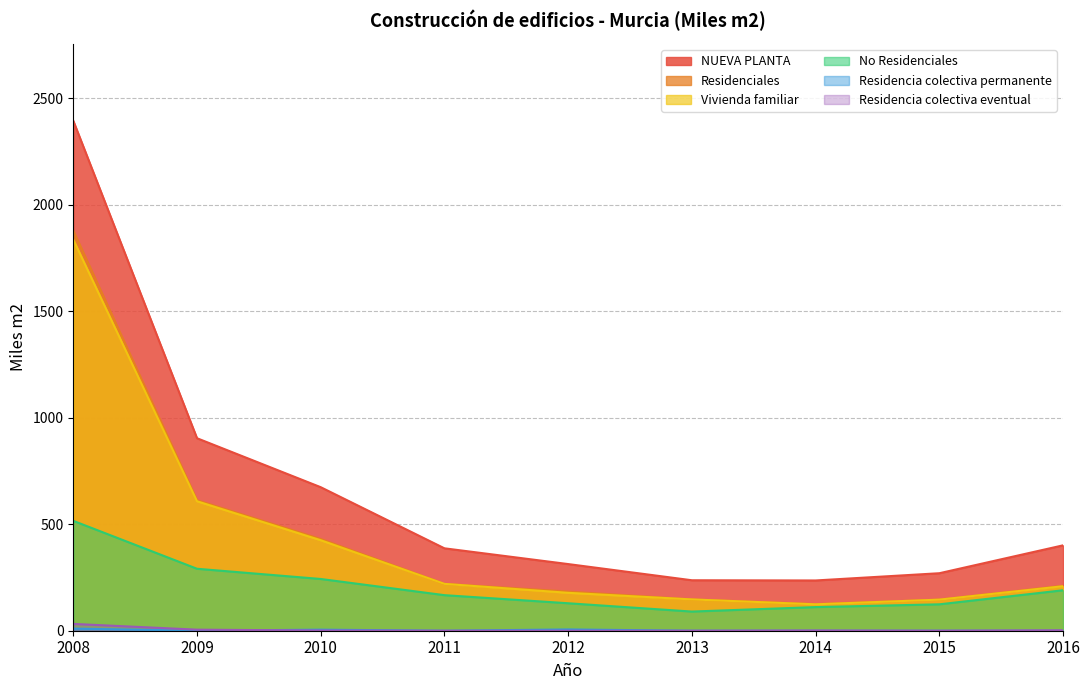

At which category does the chart reach its minimum across all series?

2009